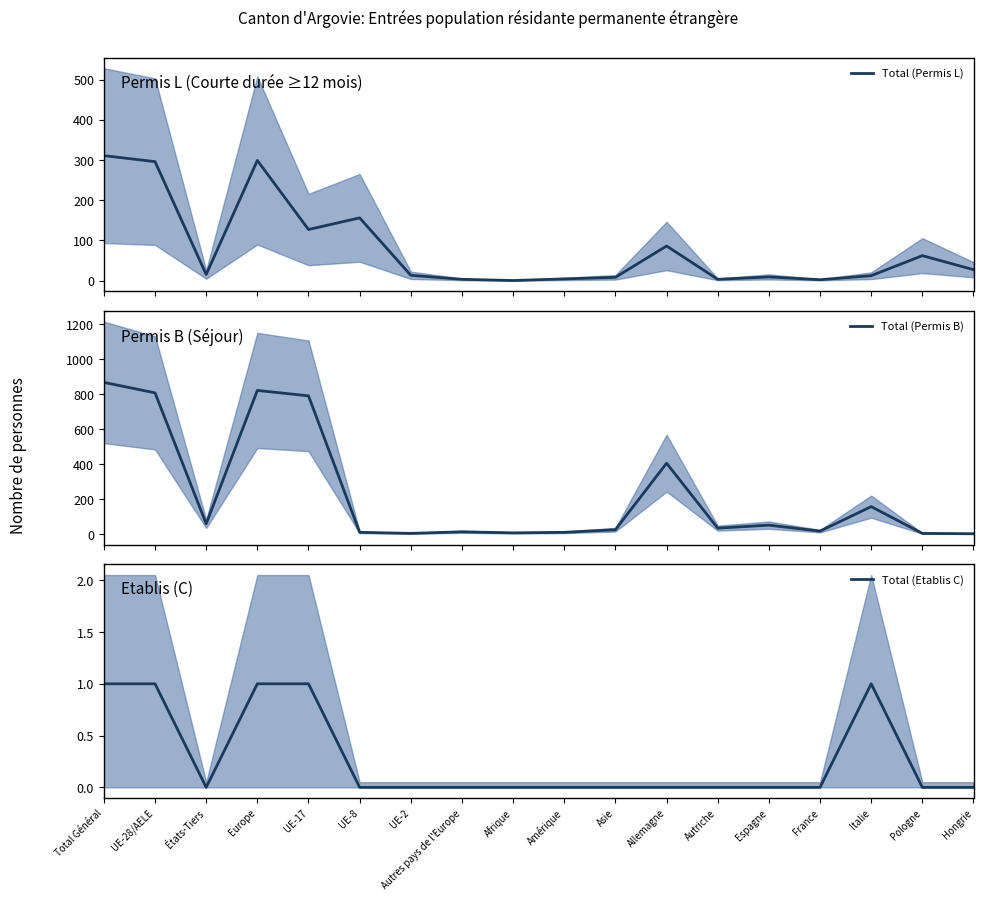

What is the label of the 4th point from the left?

Europe